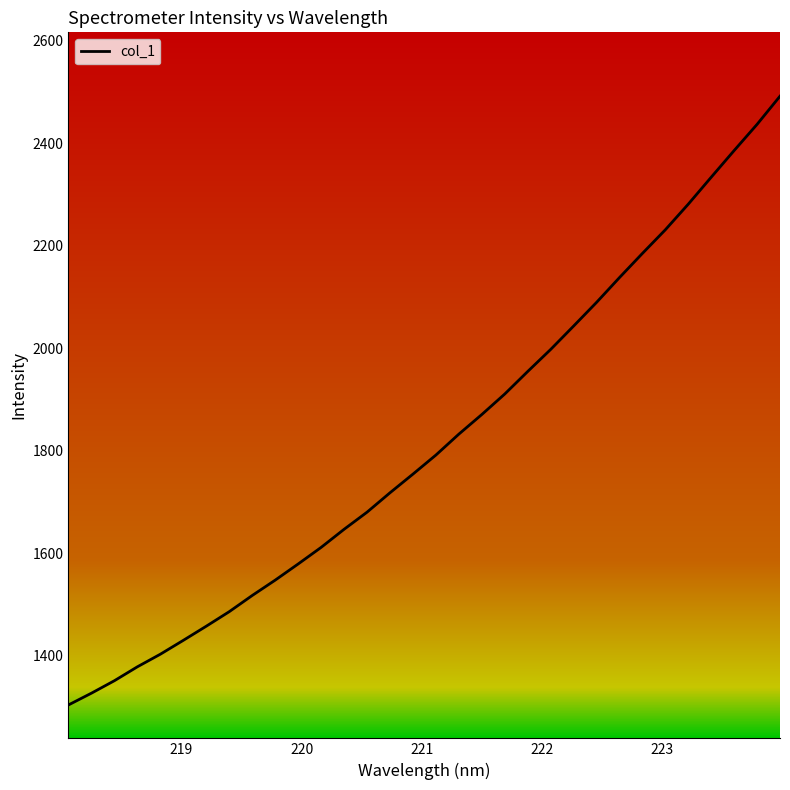

What is the maximum value shown in the chart?

2492.2